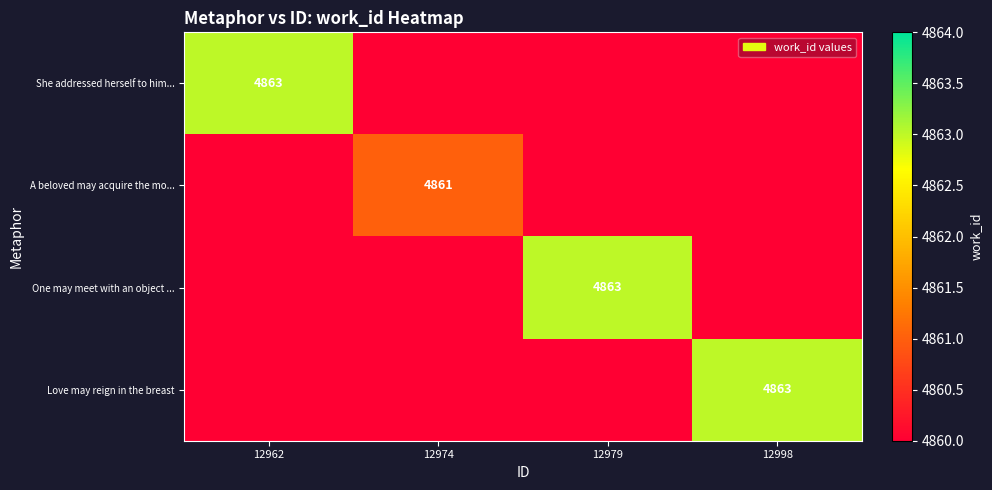

At how many categories does at least one series exceed 1693?

4